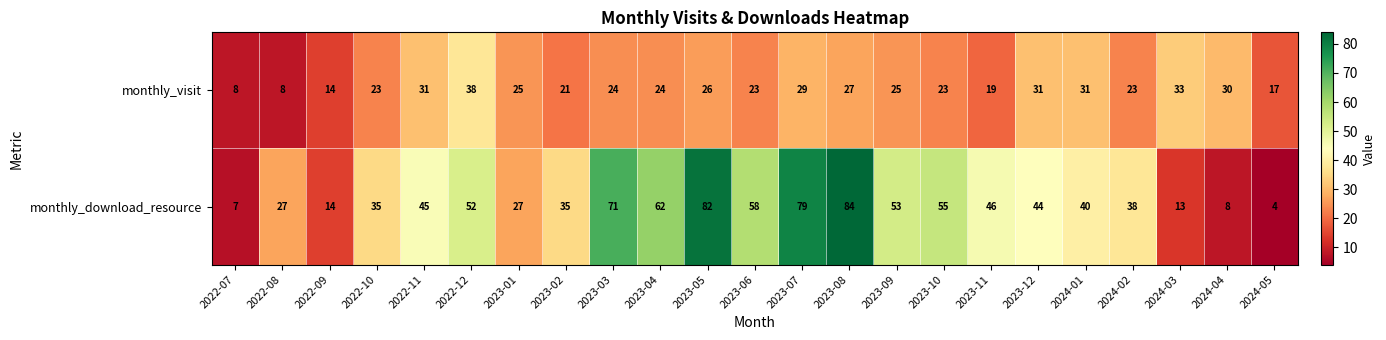

What is the average value of the monthly_visit series?

24